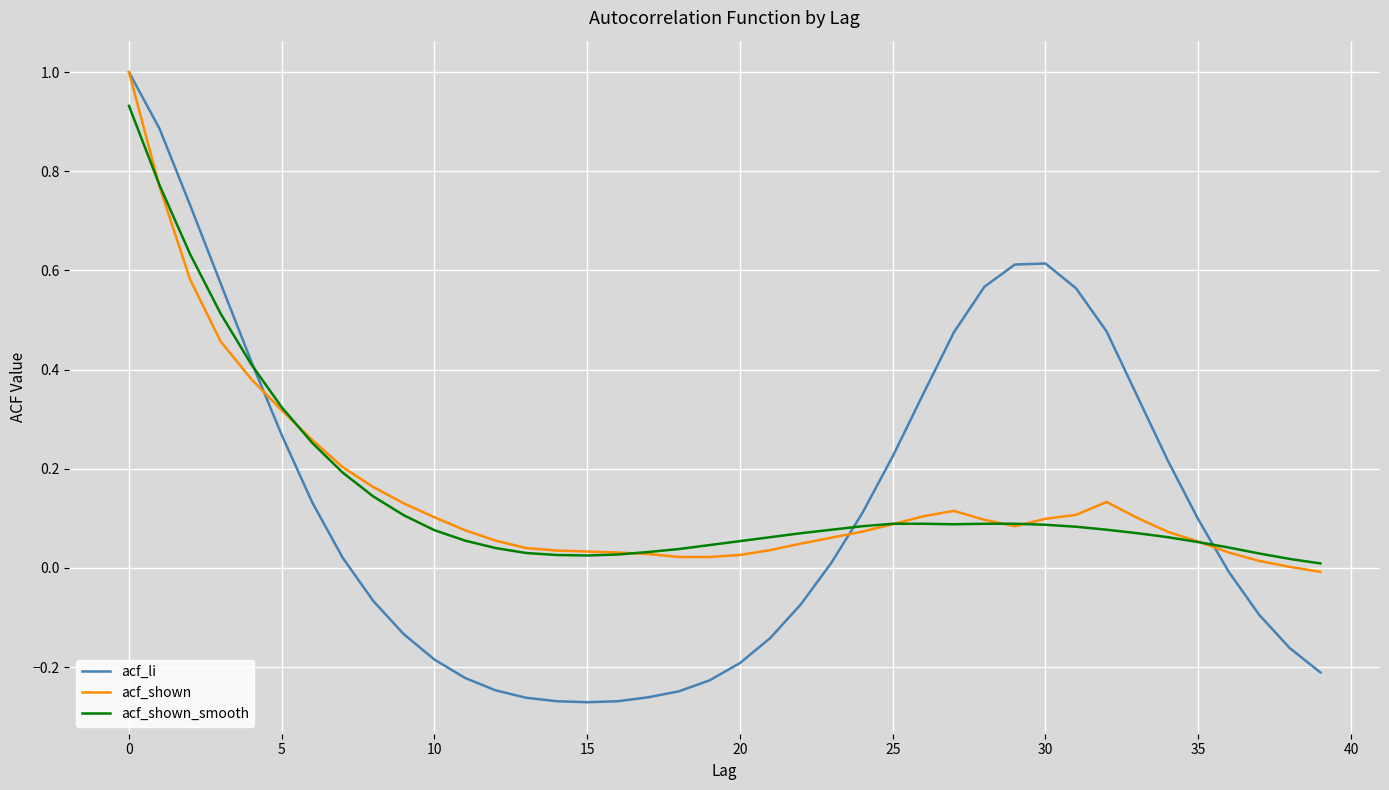

Which series has the widest spread of values?

acf_li